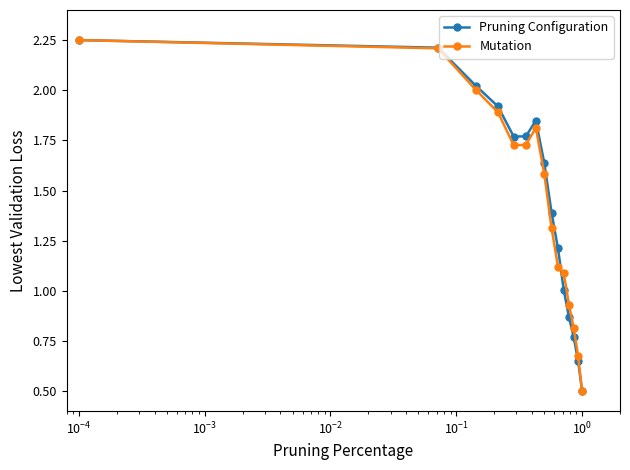

What is the minimum value shown in the chart?

0.5